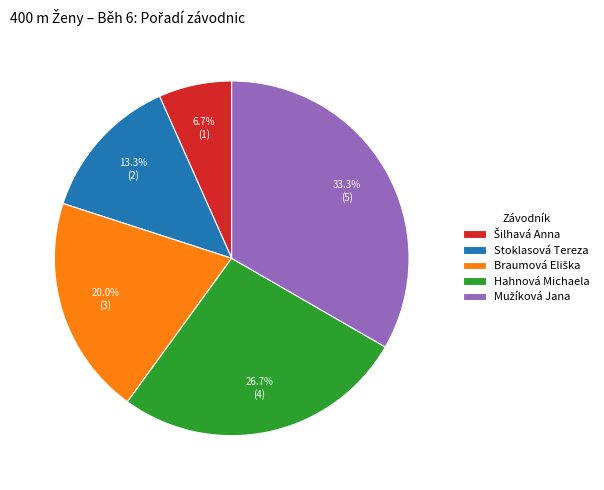

Is there any slice that represents more than half of the pie?

No